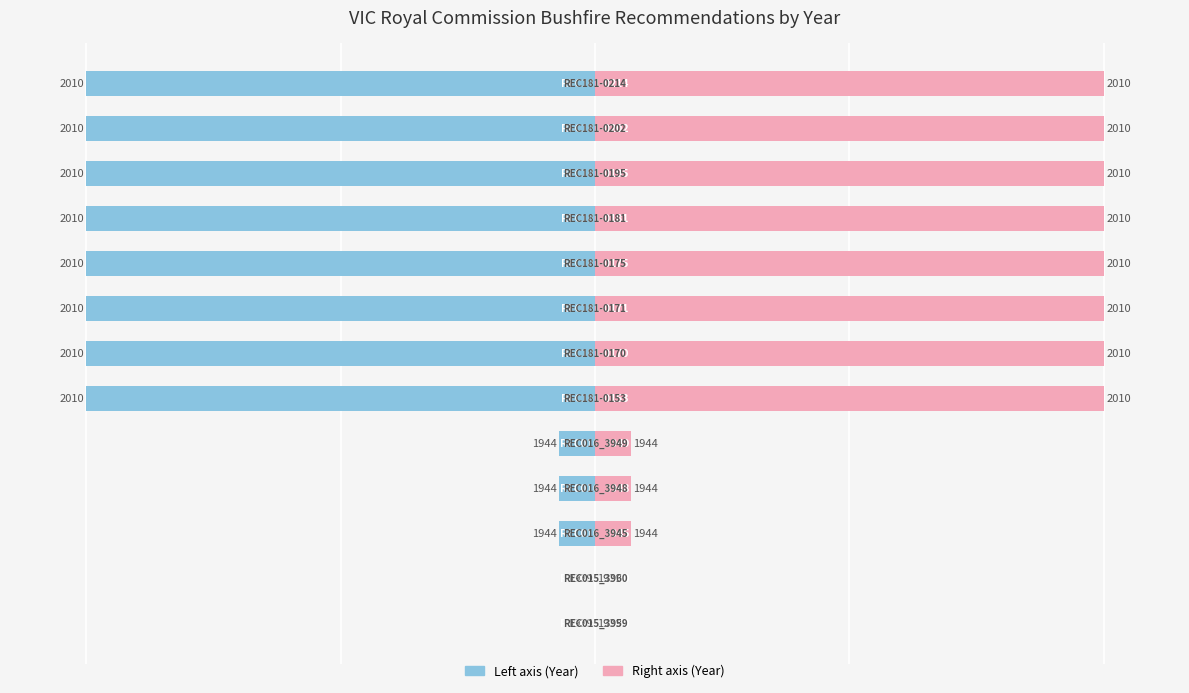

Rank the series by their average value, from lowest to highest.

Year (left), Year (right)